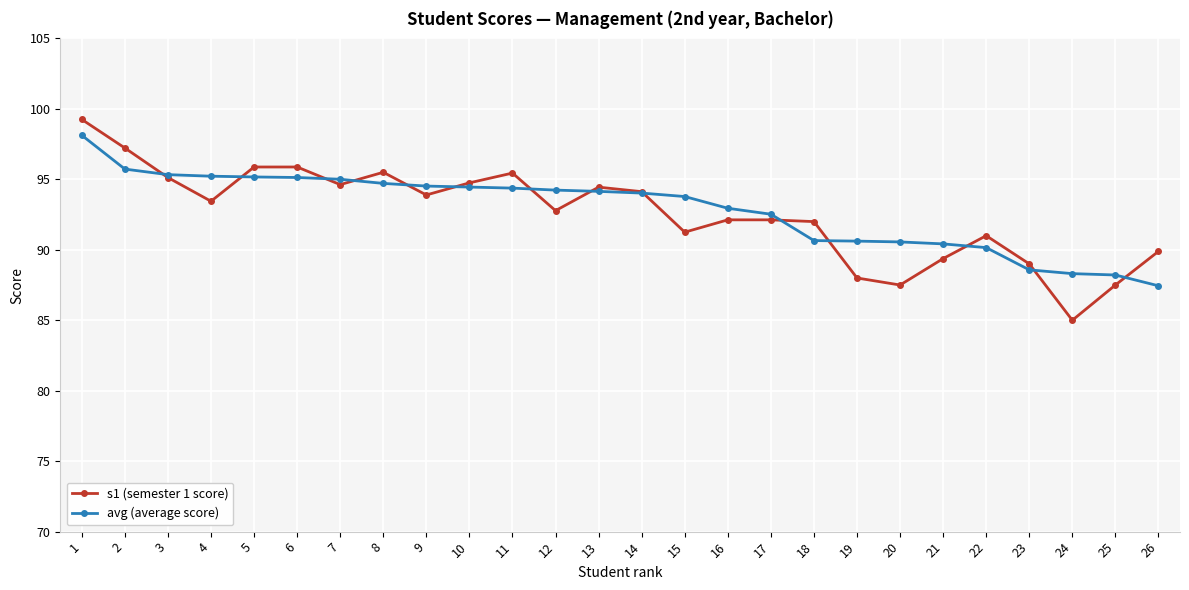

After their last crossing, which series has the higher values: s1 (semester 1 score) or avg (average score)?

s1 (semester 1 score)